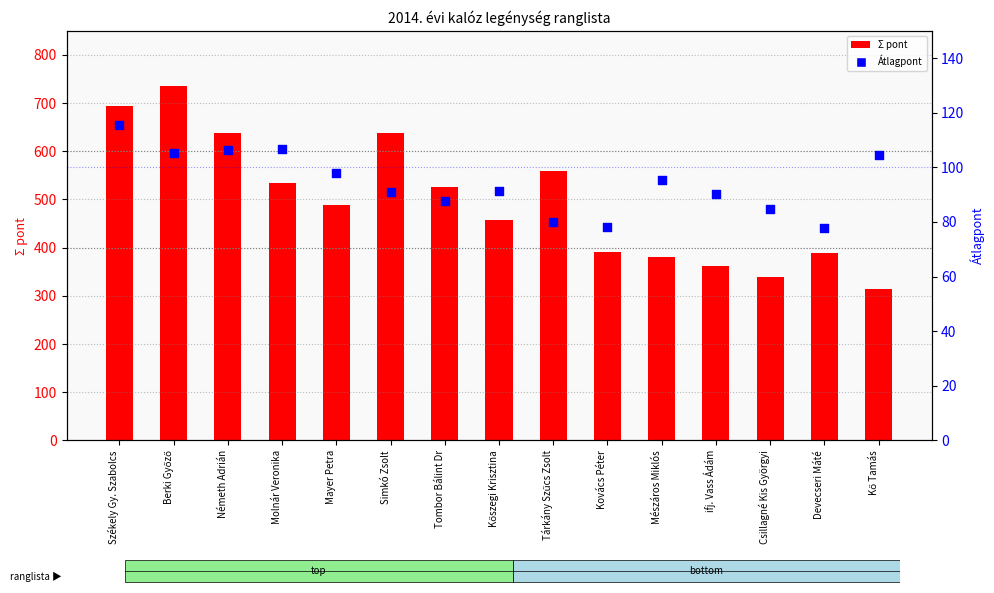

What is the total value across all series at Mayer Petra?

587.3